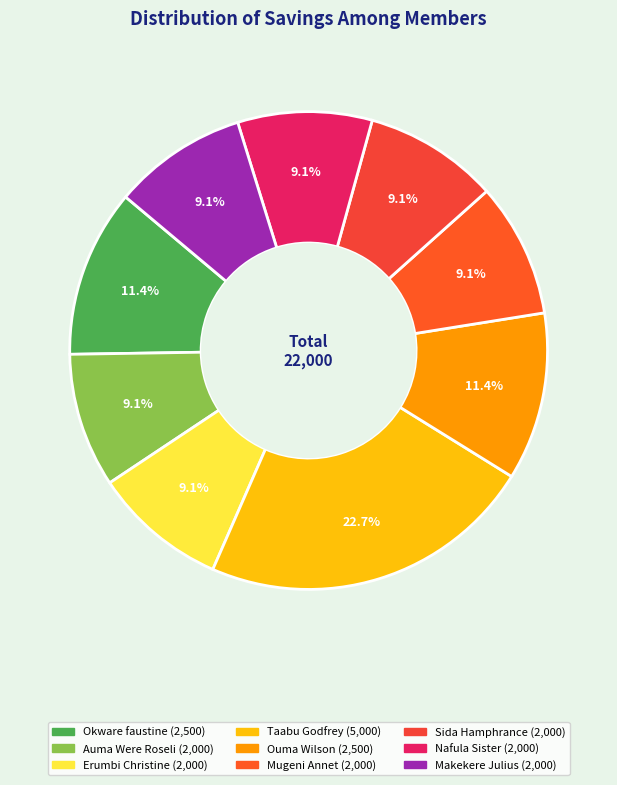

Which category has the smallest portion of the pie?

Auma Were Roseli